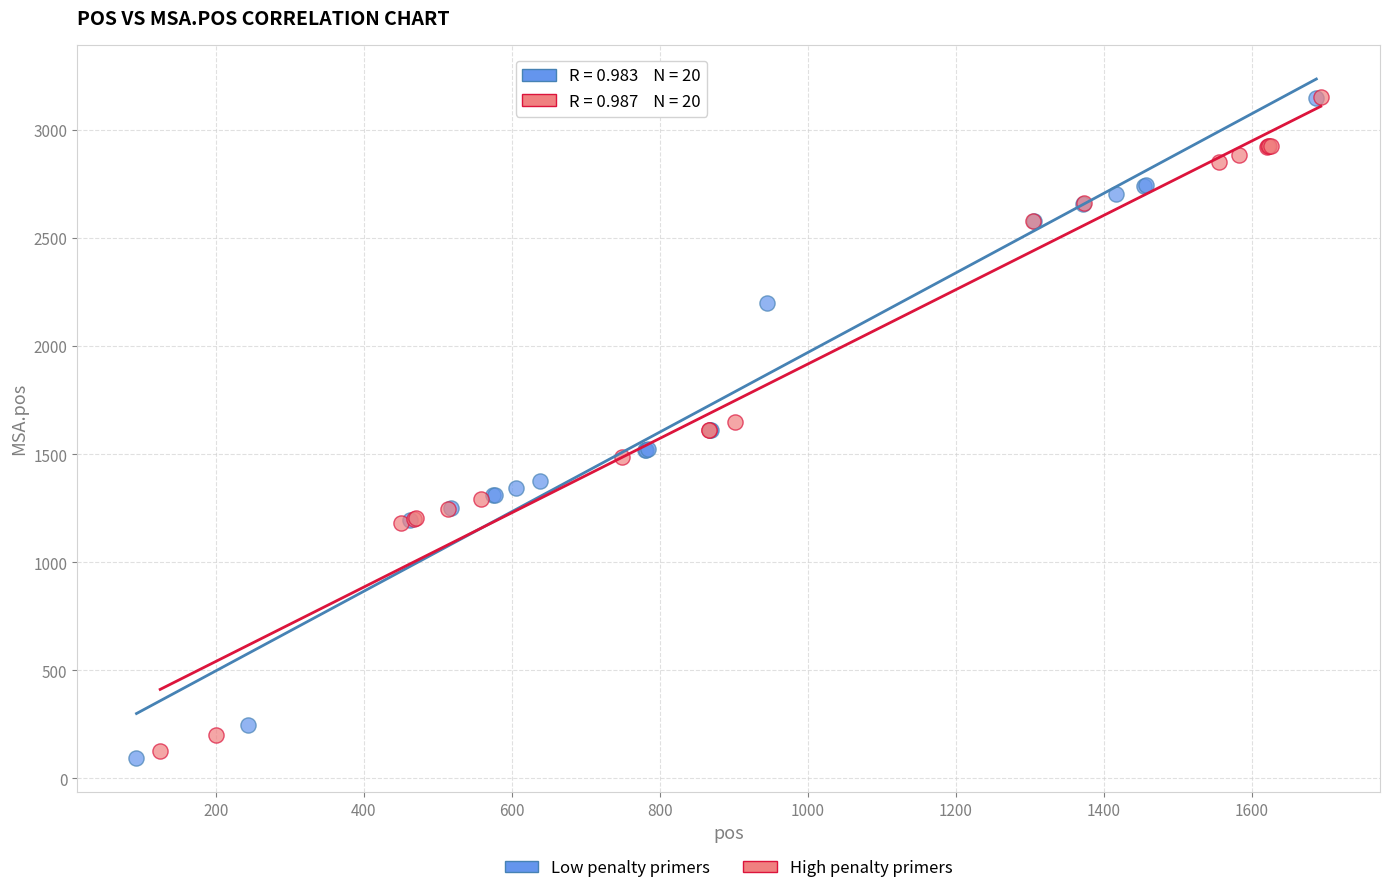

What are all the series names shown in the legend?

Low penalty primers, High penalty primers